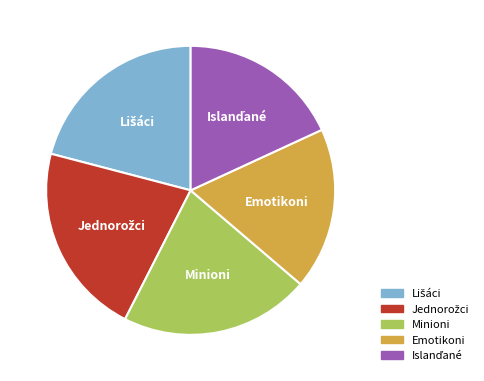

Is the sum of Minioni and Emotikoni greater than half?

No